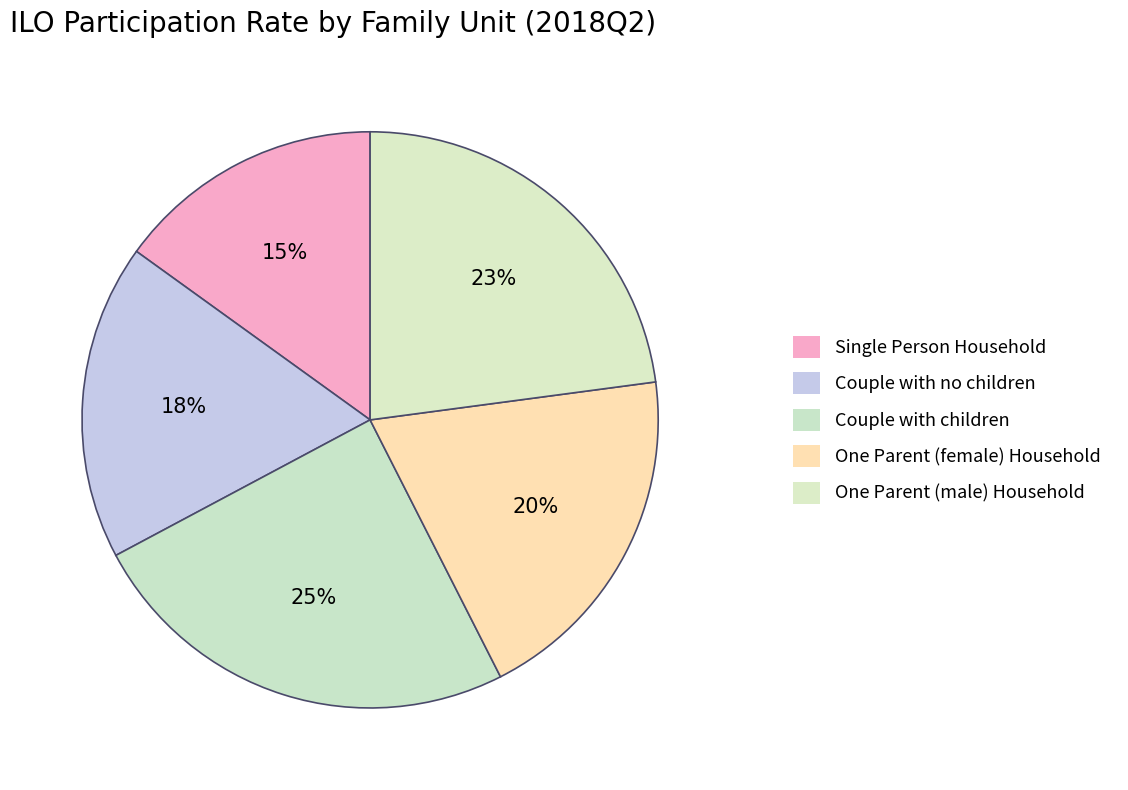

Which category has the biggest portion of the pie?

Couple with children